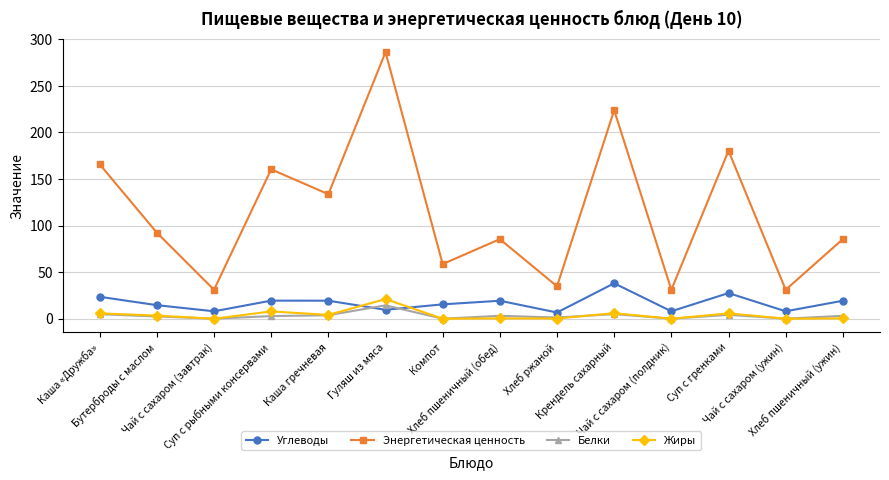

Which series has the largest total across all categories?

Энергетическая ценность